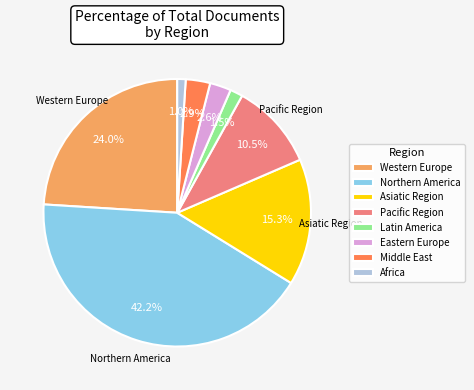

Count the number of slices in the pie.

8